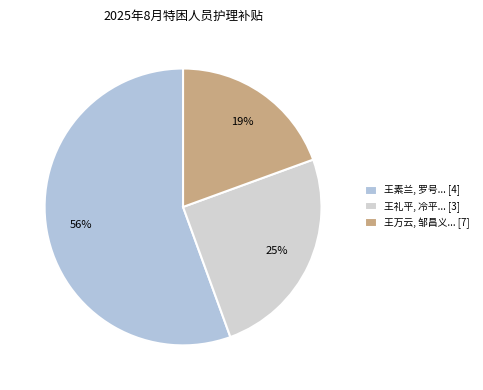

How many slices are in this pie chart?

3